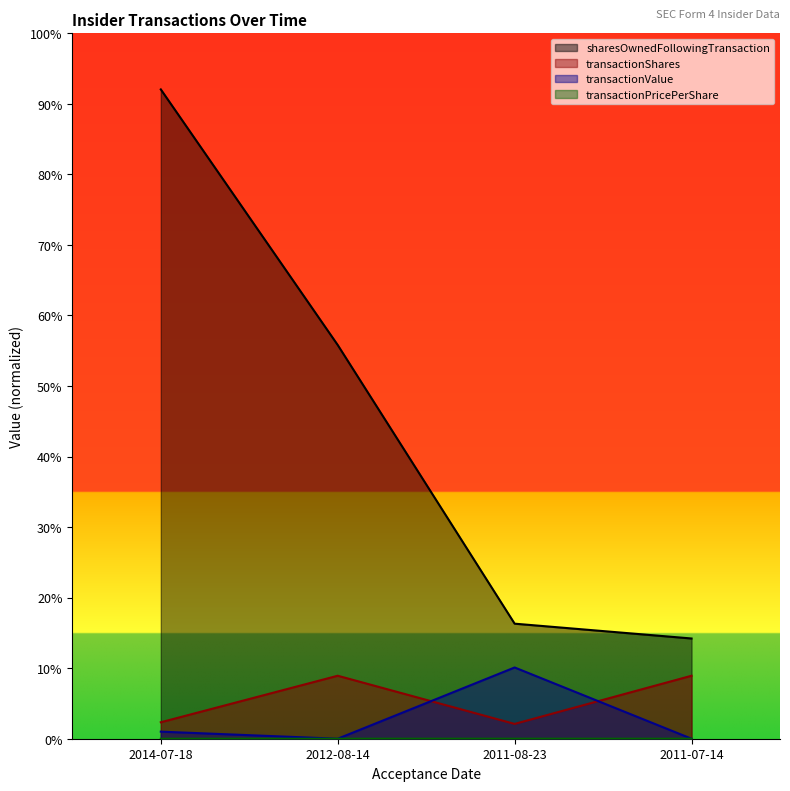

True or false: transactionValue and transactionShares cross at least once.

True